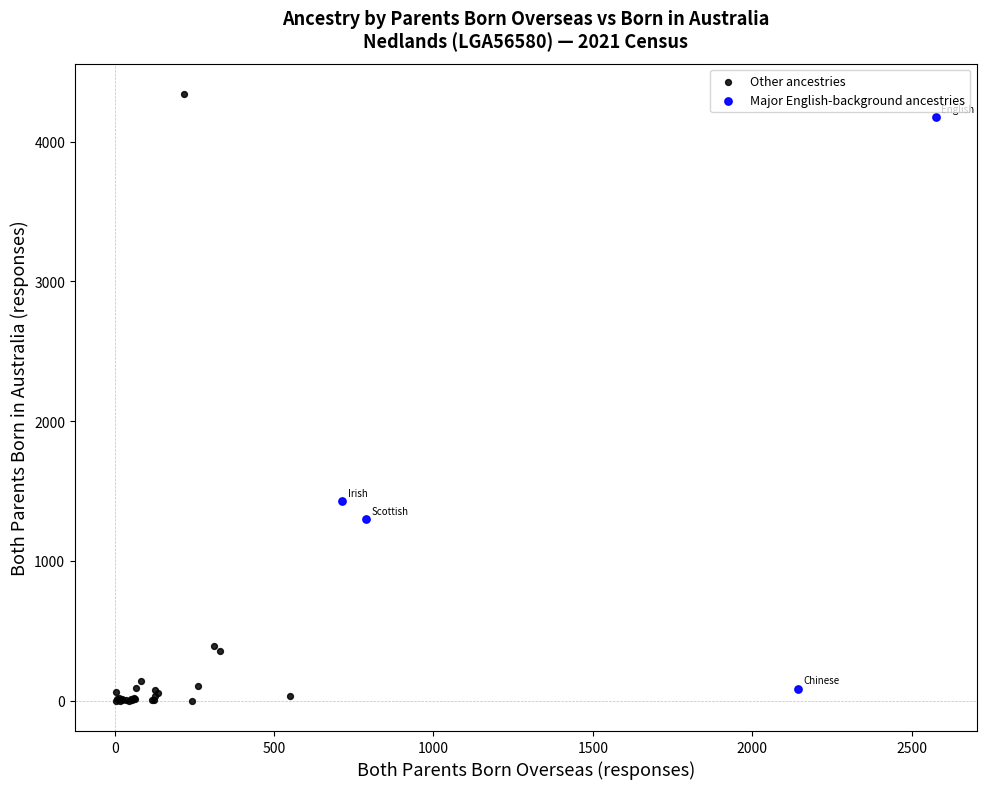

Which series has the largest Y range (max minus min)?

Other ancestries